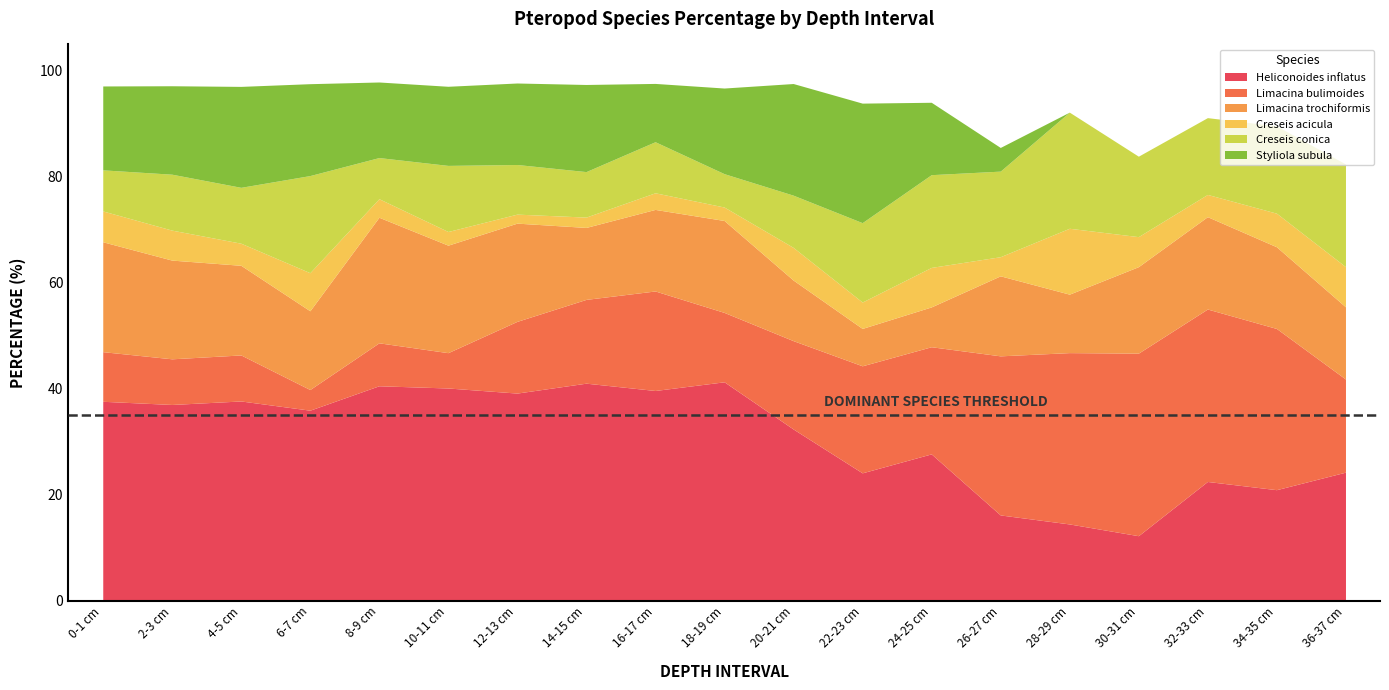

In Styliola subula, how many points are higher than both neighbors (excluding endpoints)?

3